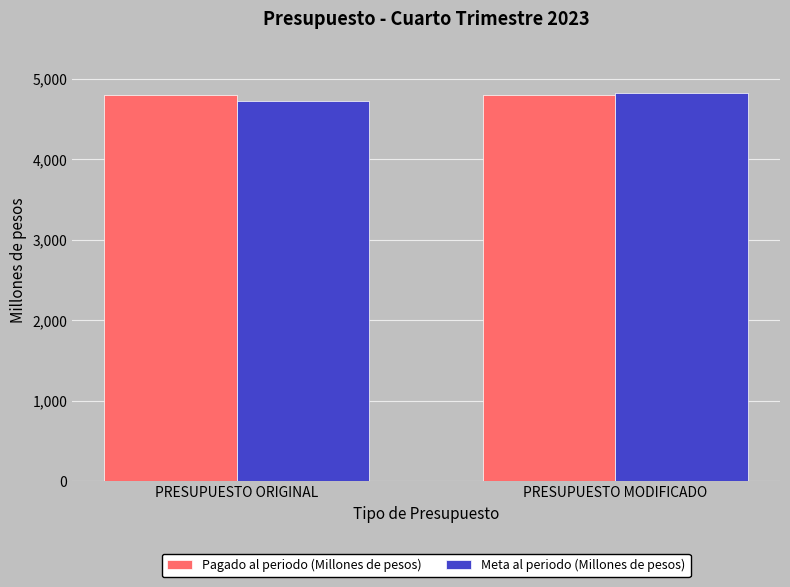

Which series changed the most between PRESUPUESTO ORIGINAL and PRESUPUESTO MODIFICADO?

Meta al periodo (Millones de pesos)